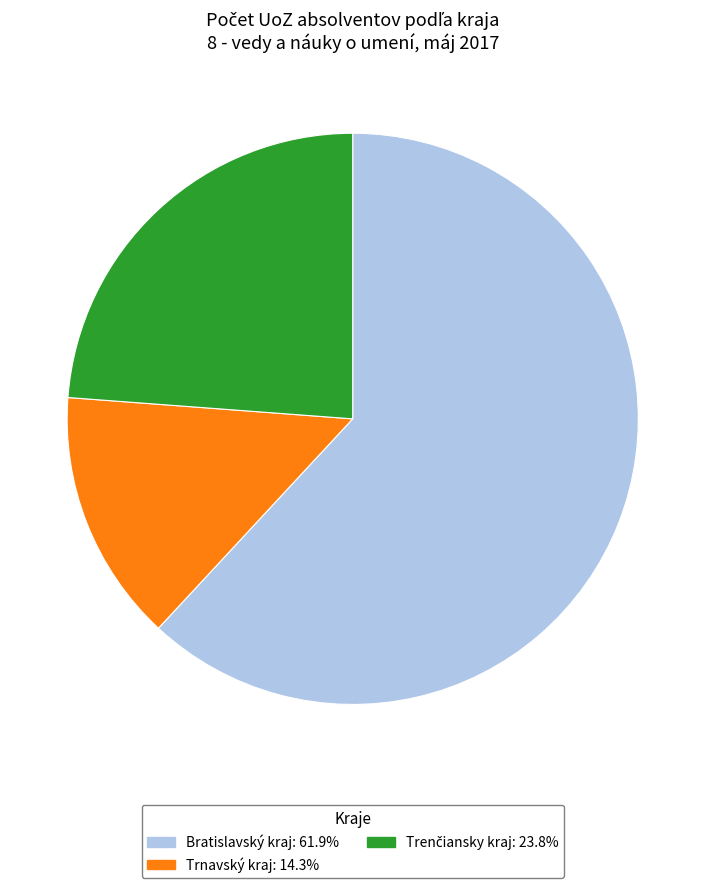

Is there any slice that represents more than half of the pie?

Yes